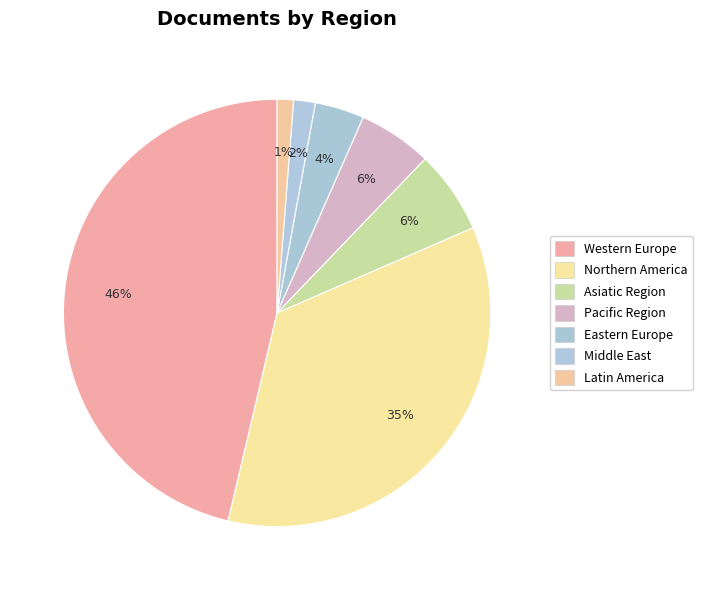

Is it true that Asiatic Region is 1% of the pie?

False